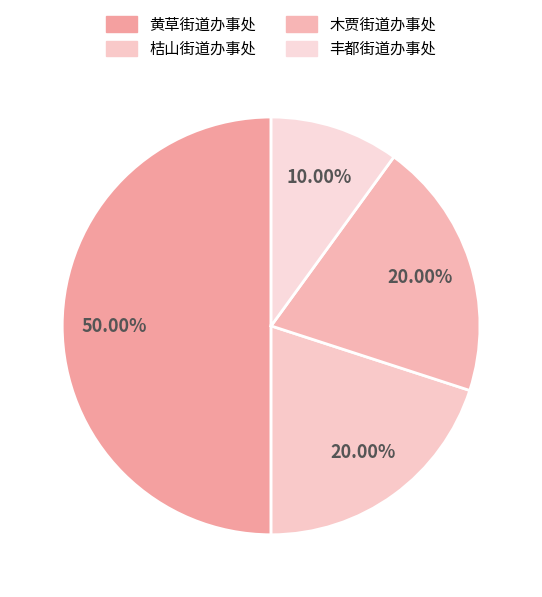

How many slices are in this pie chart?

4